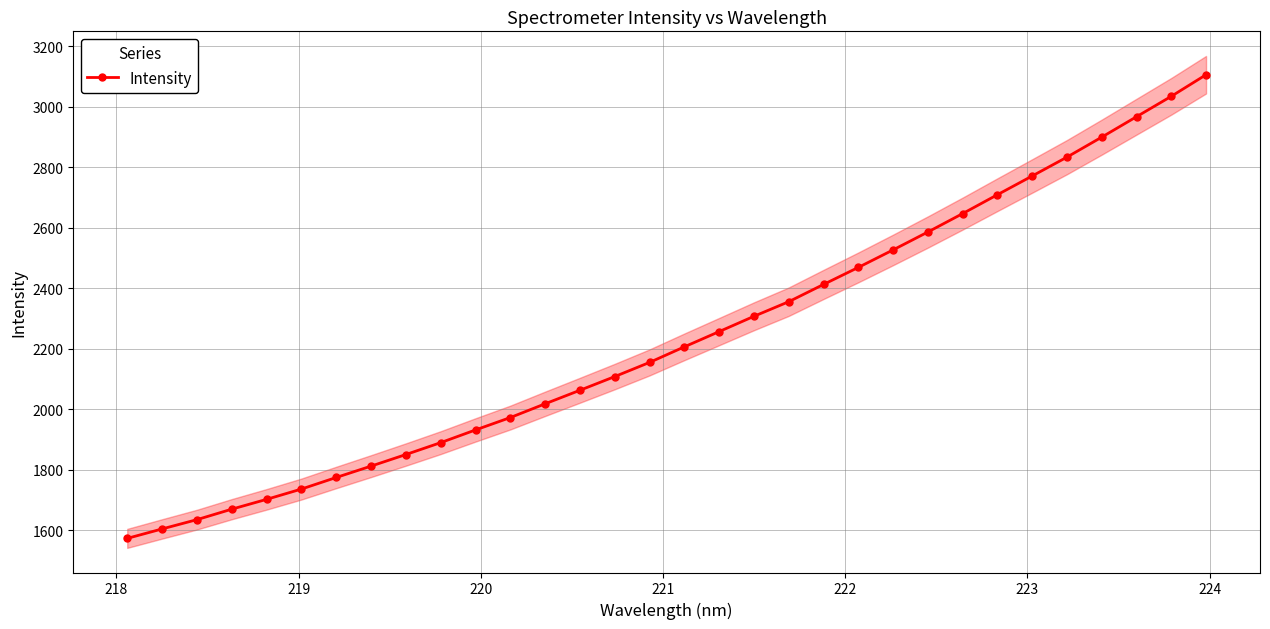

What is the sum of all values?

71597.3